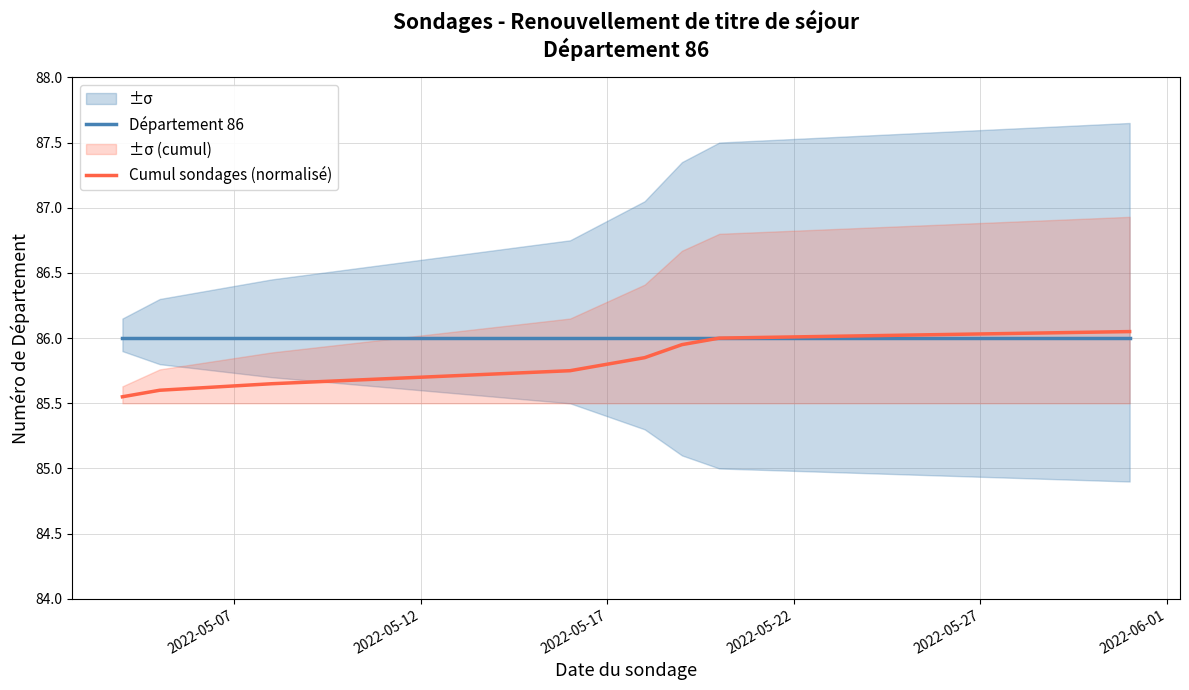

What is the total value across all series at 2022-06-01?

171.8